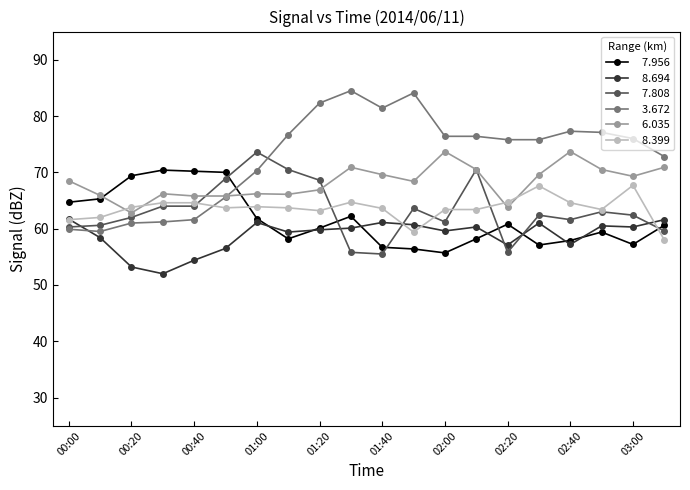

What is the greatest value displayed?

84.5